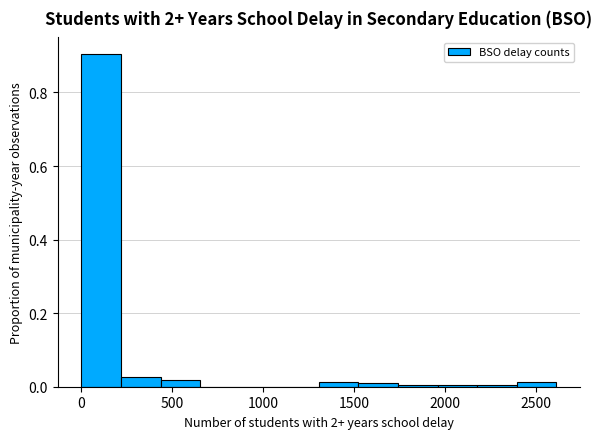

Reading left to right, list every bar in this chart as the range it spans on the x-axis followed by its height. Neither the bar edges nor the heights are printed on the chart, so give them approximately, as read against the axes.

0 to 200: 0.90
200 to 450: 0.02
450 to 650: under 0.02
650 to 850: 0
850 to 1100: 0
1100 to 1300: 0
1300 to 1500: under 0.02
1500 to 1750: under 0.02
1750 to 1950: under 0.02
1950 to 2200: under 0.02
2200 to 2400: under 0.02
2400 to 2600: under 0.02